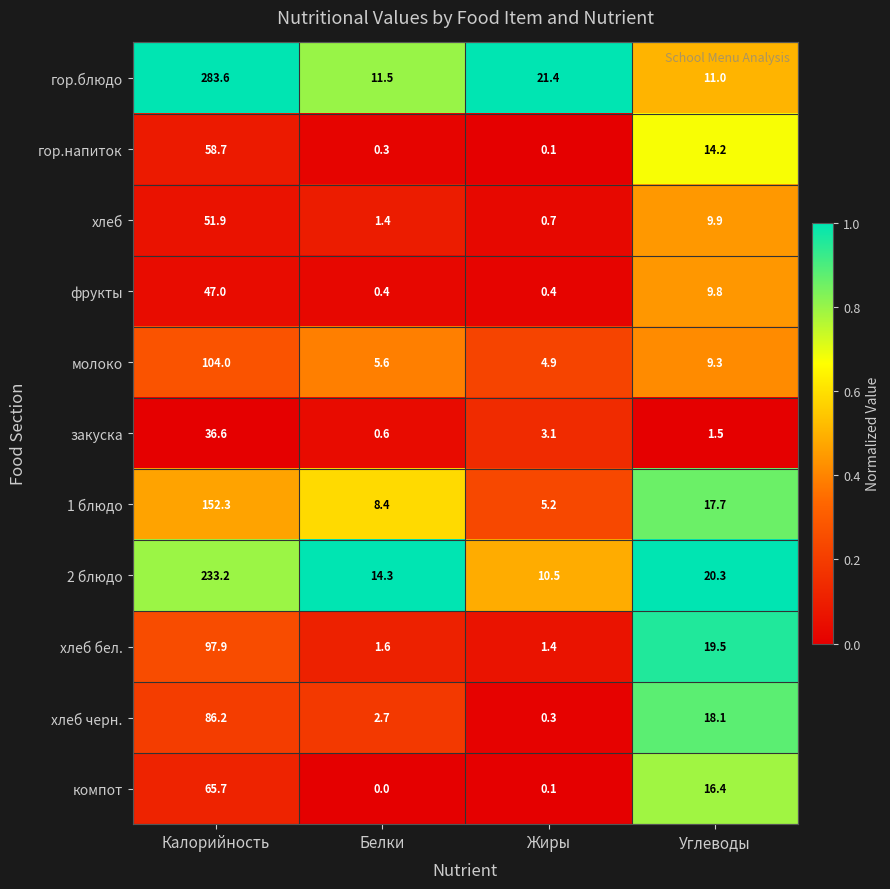

At which category is the sum across all series the highest?

Калорийность